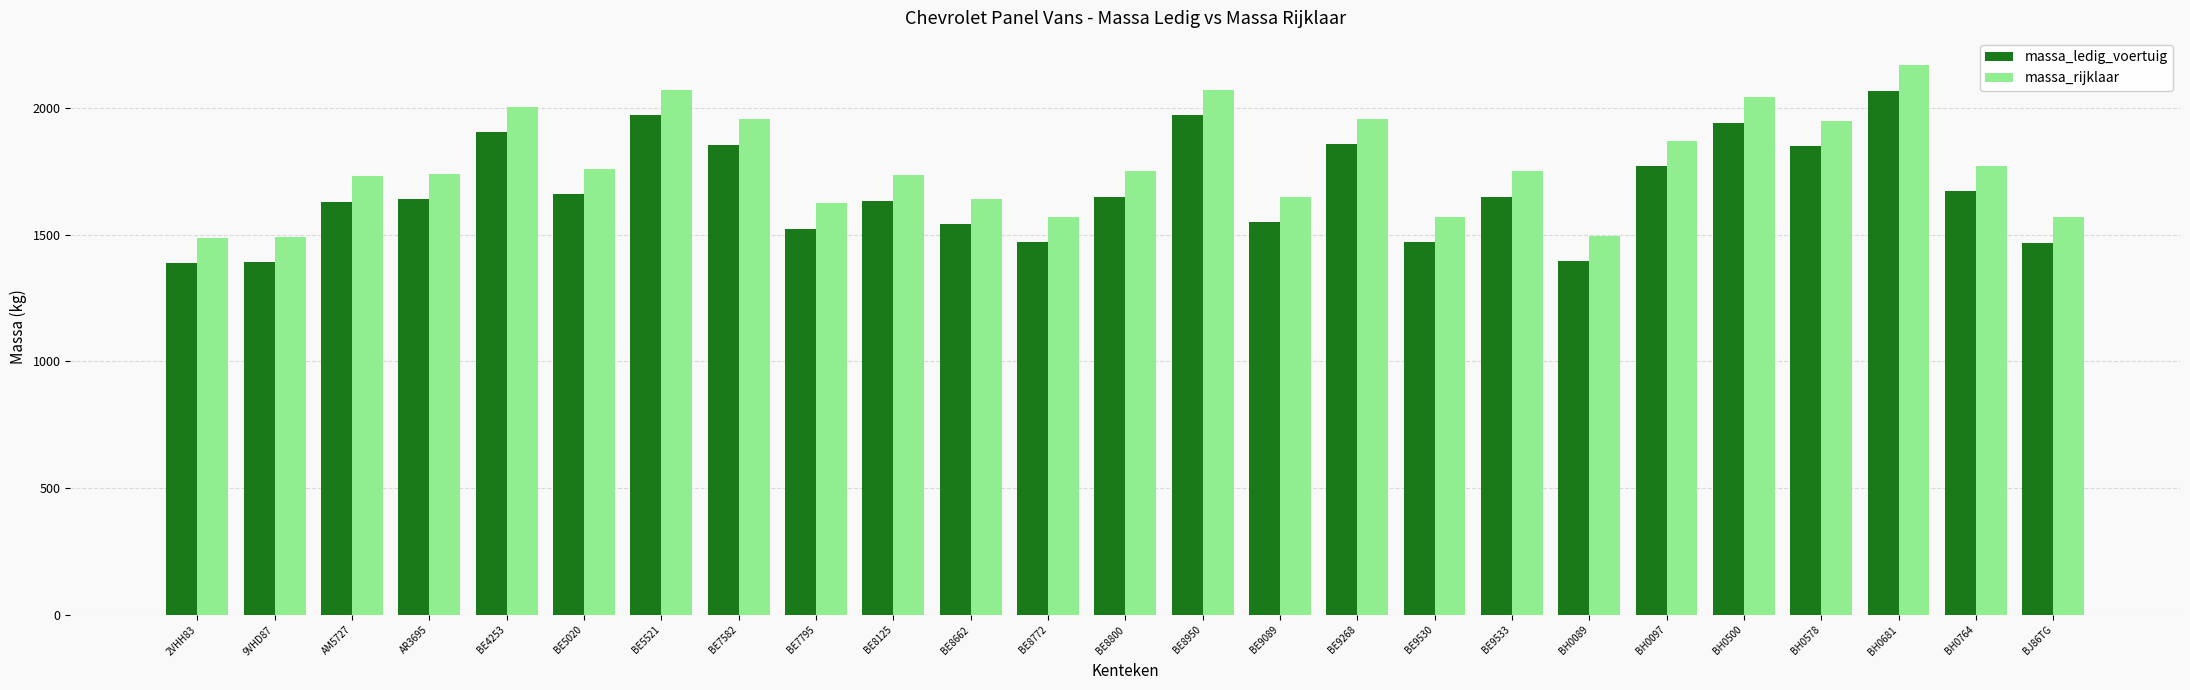

What is the label of the 14th bar from the right?

BE8772